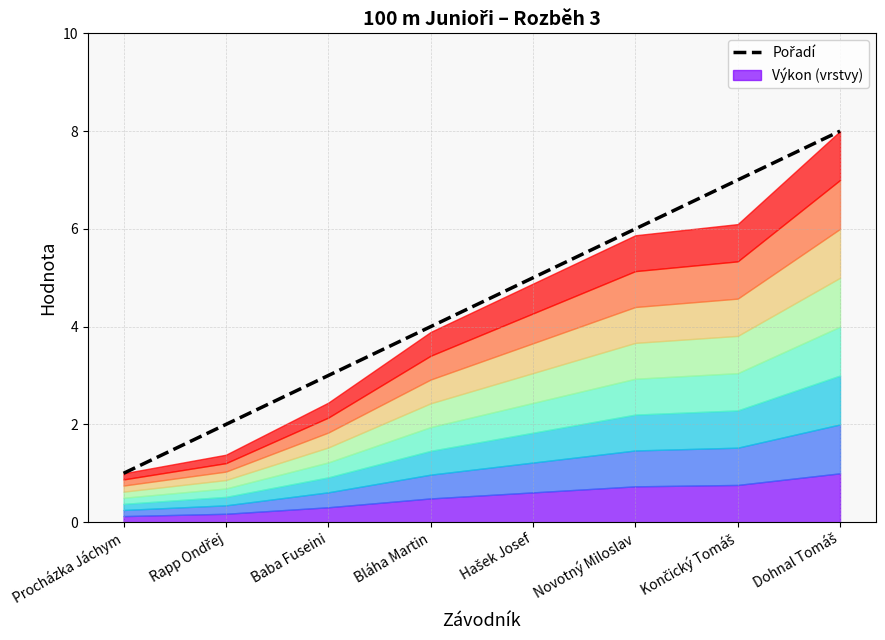

Reading right to left, transcribe all the data shown in this chart.

Dohnal Tomáš=8	Končický Tomáš=7	Novotný Miloslav=6	Hašek Josef=5	Bláha Martin=4	Baba Fuseini=3	Rapp Ondřej=2	Procházka Jáchym=1